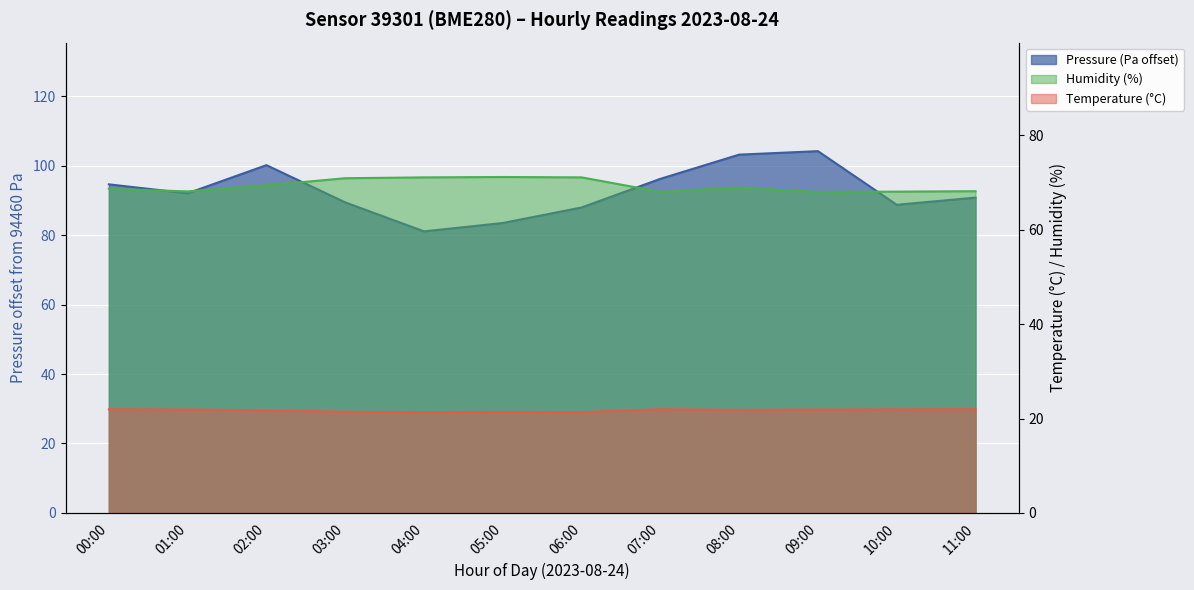

Which has a higher value, 01:00 or 09:00?

09:00